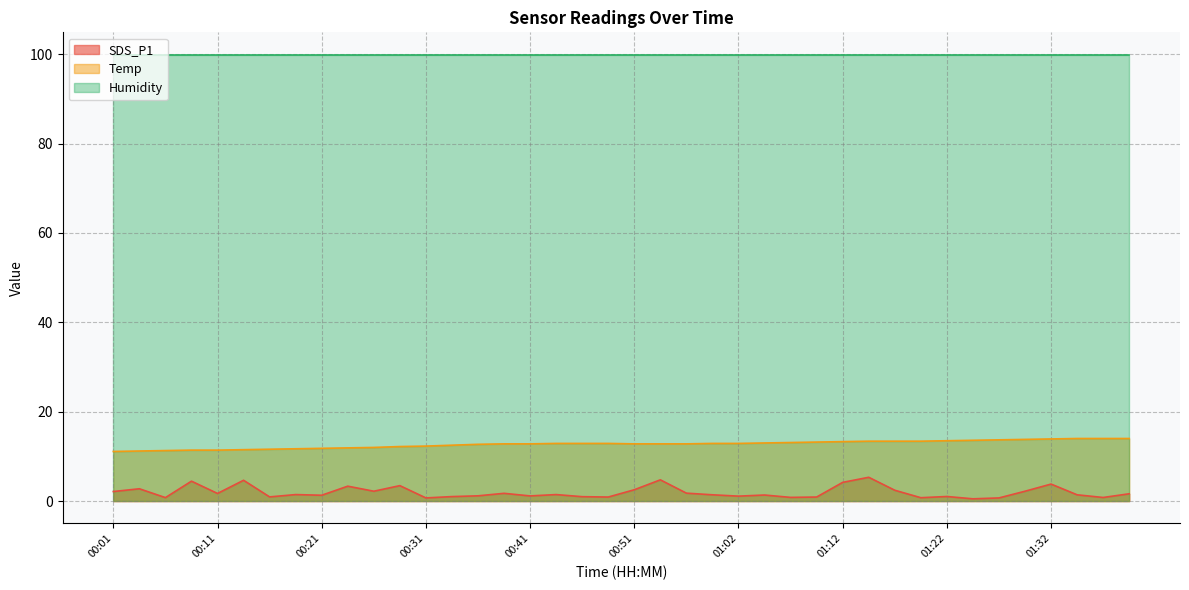

Where is the first local maximum for SDS_P1?

00:03